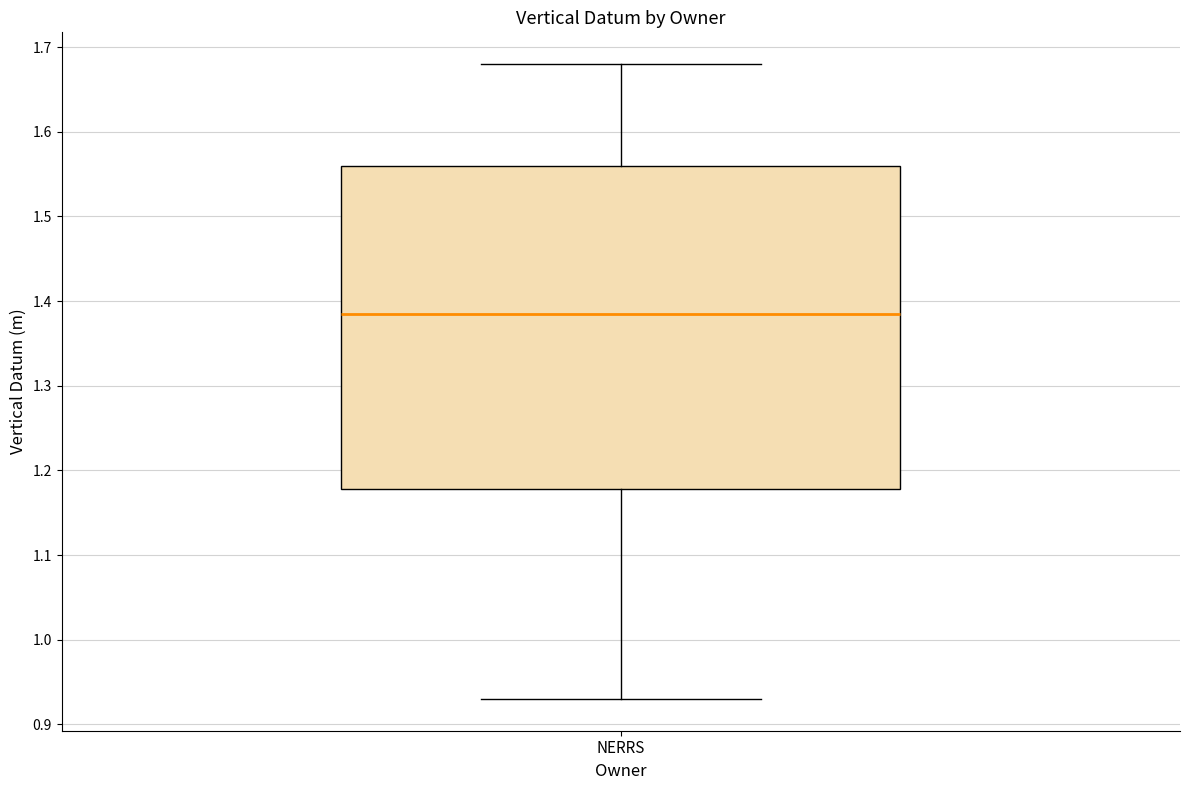

Read this box plot against the y-axis: the position of the median line, the range covered by the box, and the ends of both whiskers. The values are not printed on the chart, so give them approximately, as read against the axis.

median 1.39, box 1.18 to 1.56, whiskers 0.93 to 1.68